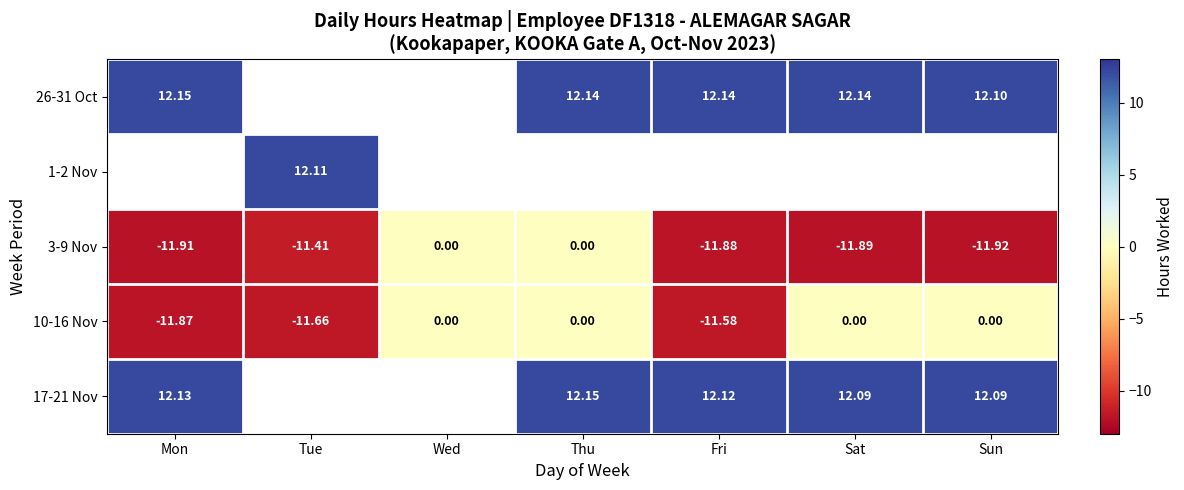

What is the difference between the second highest and minimum values in the 3-9 Nov series?

11.9